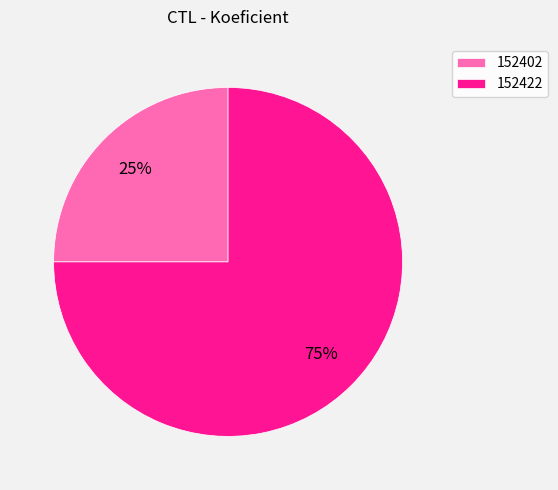

Approximately how many times larger is the value at 152422 compared to 152402?

3.0